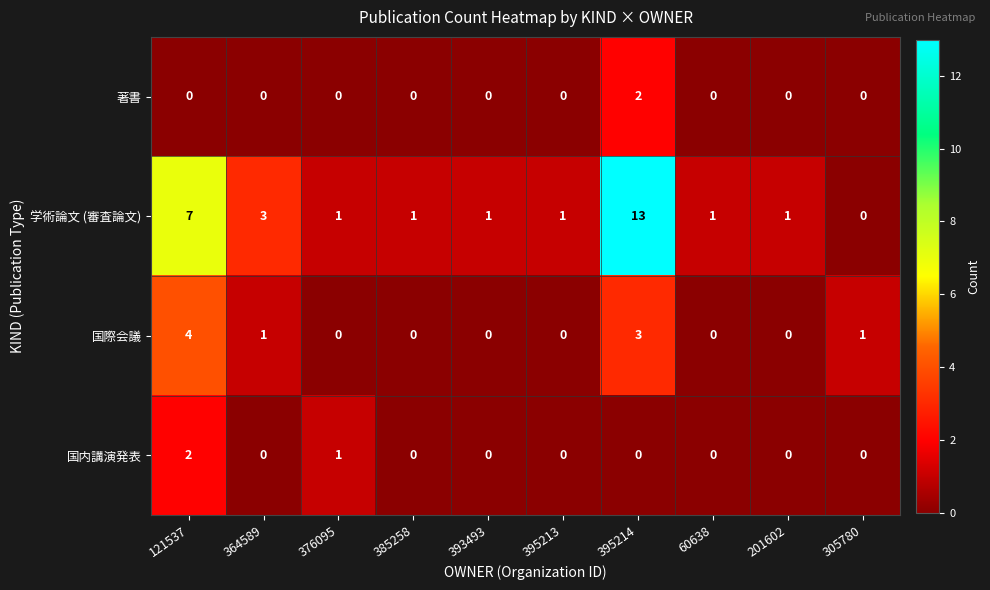

Which label corresponds to the largest value in the chart?

395214